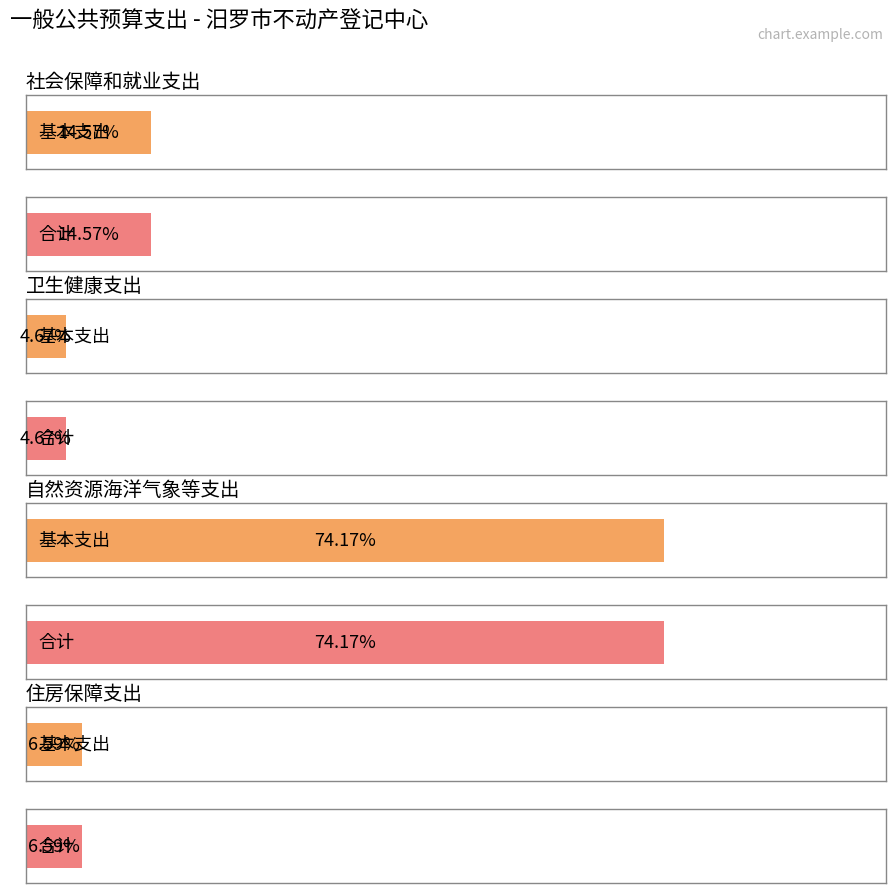

At which label is 基本支出 closest to 2108052?

社会保障和就业支出